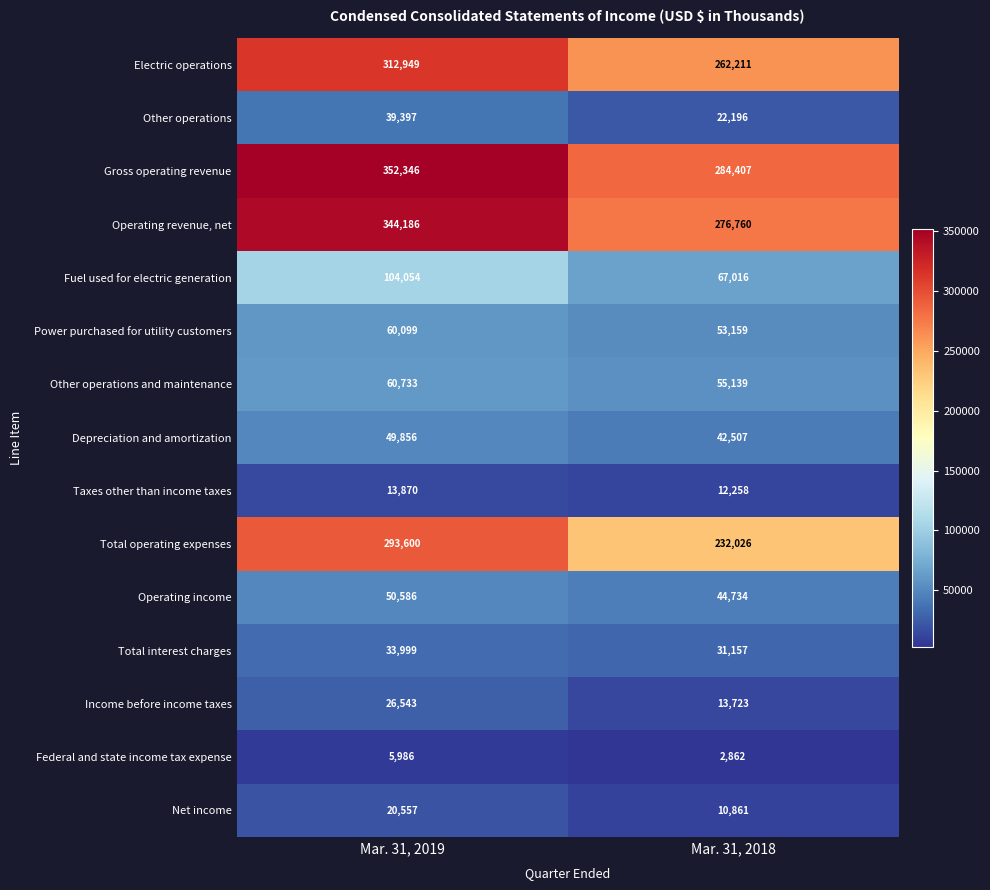

What is the sum of all Electric operations values?

575160